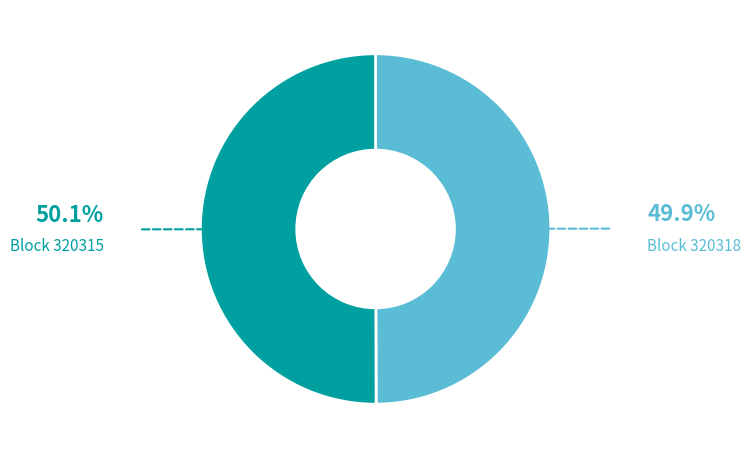

Do Block 320315 and Block 320318 together represent more than half of the pie?

Yes